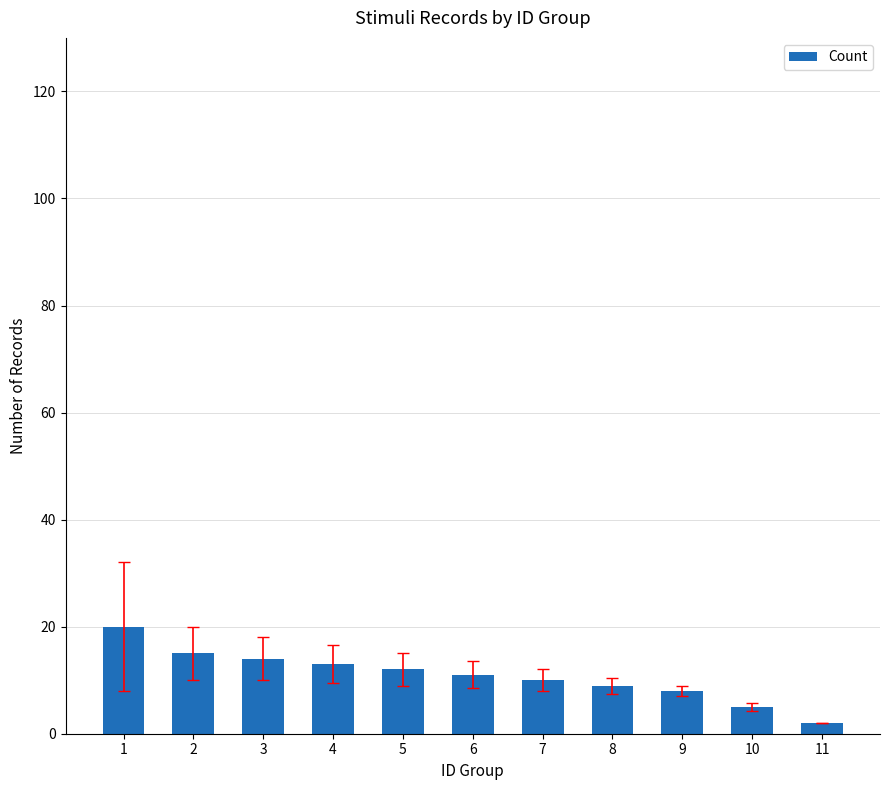

What is the sum of all values?

119